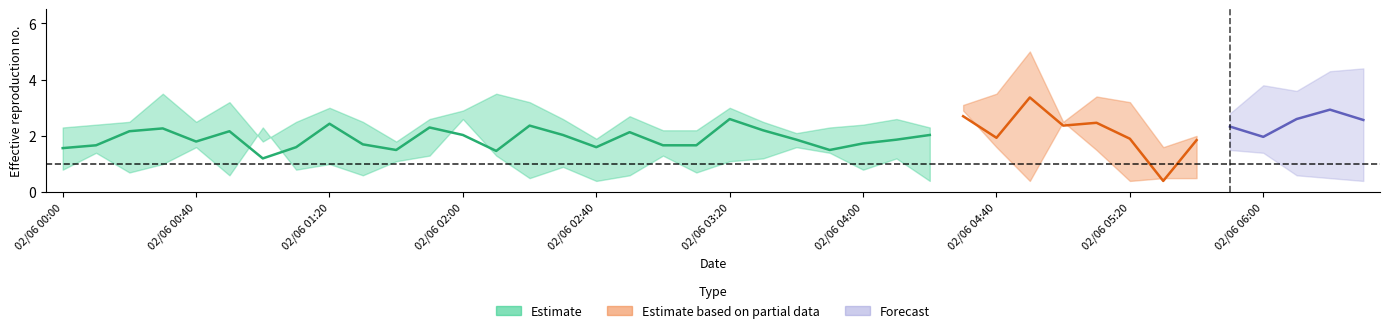

What is the ratio of the value at 17 to the value at 37?

0.8